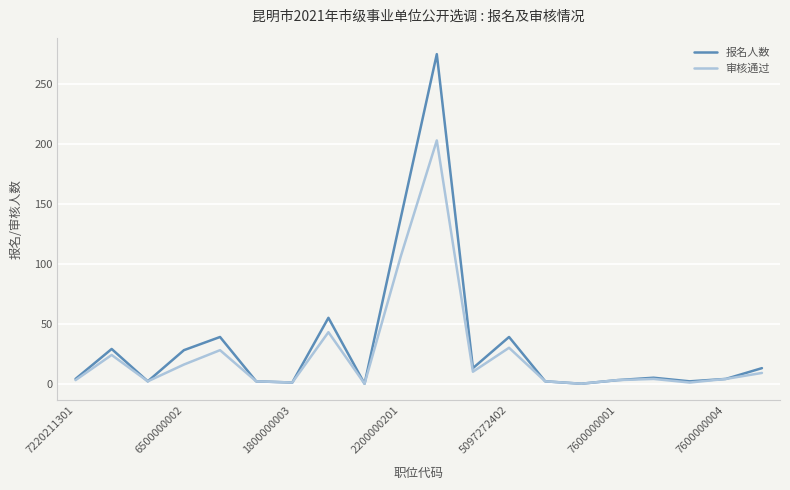

Rank the series by their maximum value, from highest to lowest.

报名人数, 审核通过